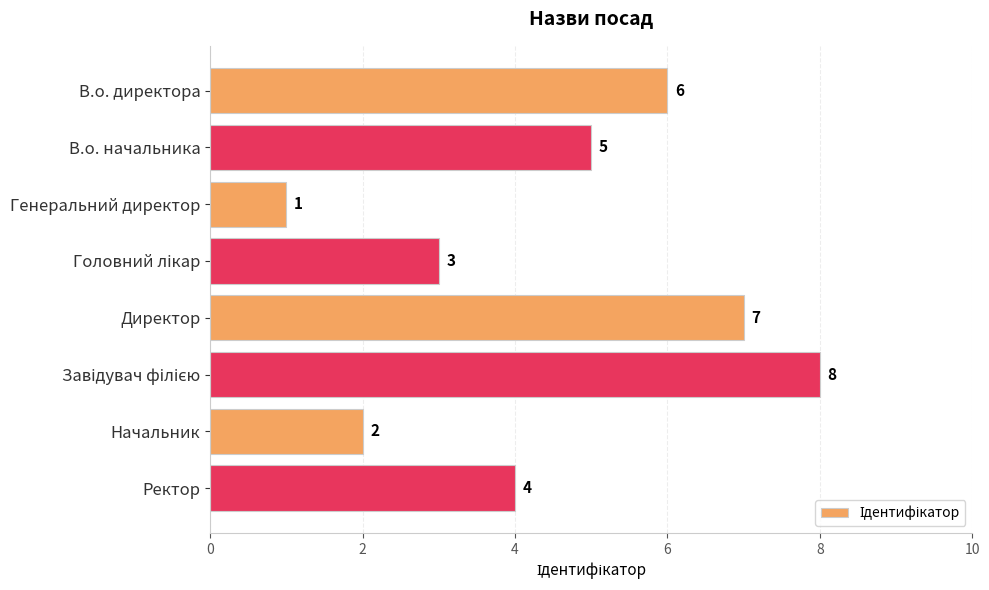

What is the difference between the second highest and minimum values?

6